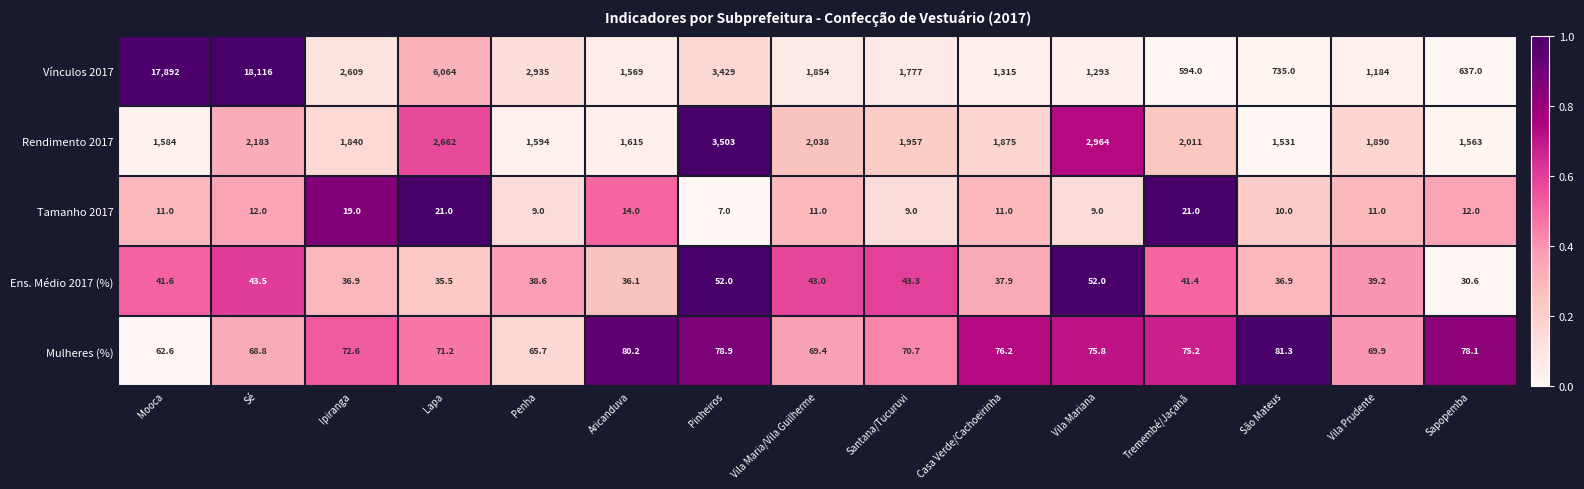

The Rendimento 2017 series shows 728.9 at Mooca. True or false?

False